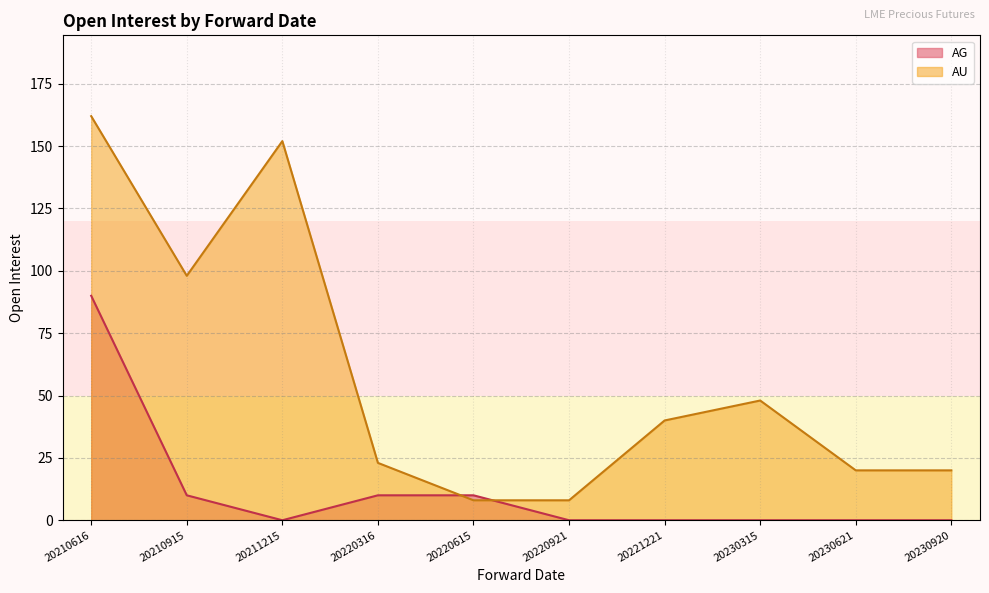

Where is the data nearest to the value 85?

20210915